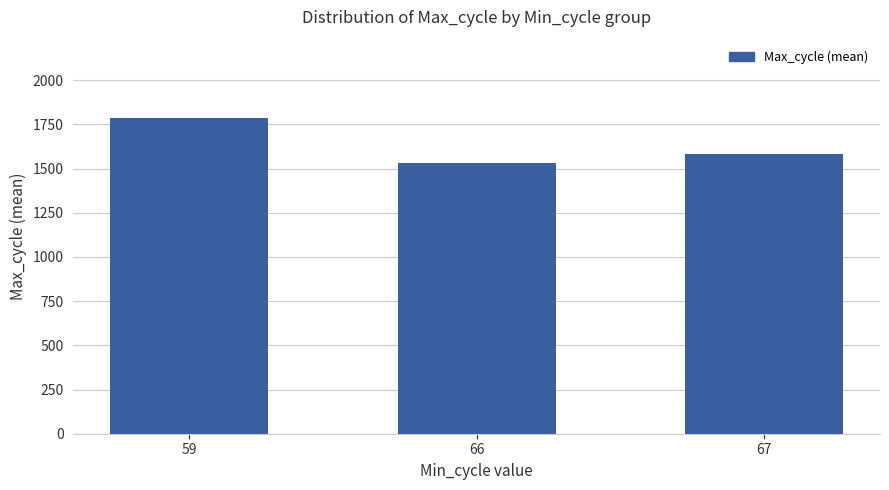

At which category does the chart reach its minimum across all series?

66